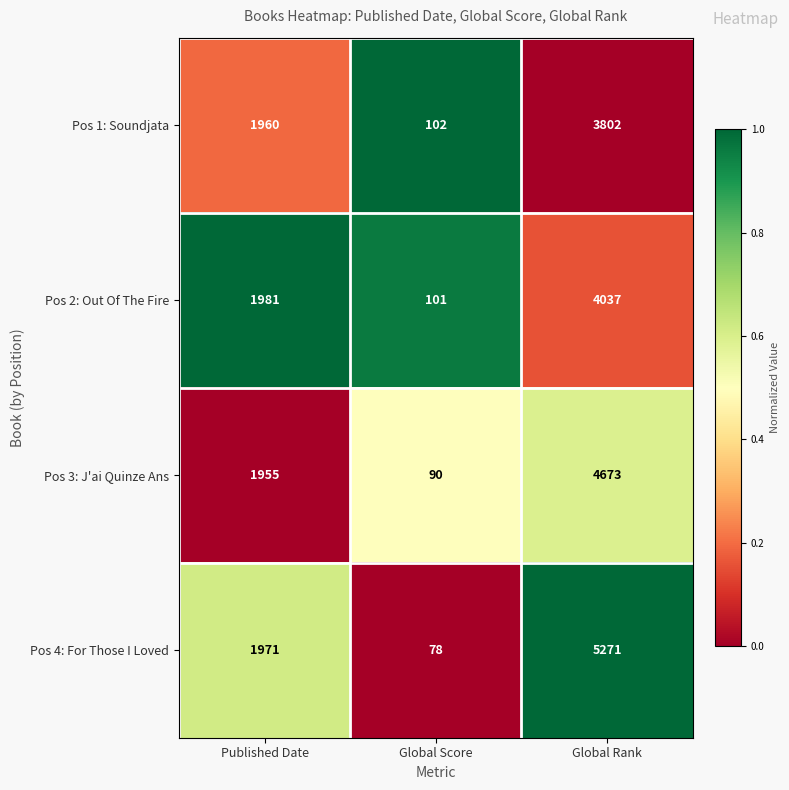

Which label corresponds to the smallest value in the chart?

Global Score